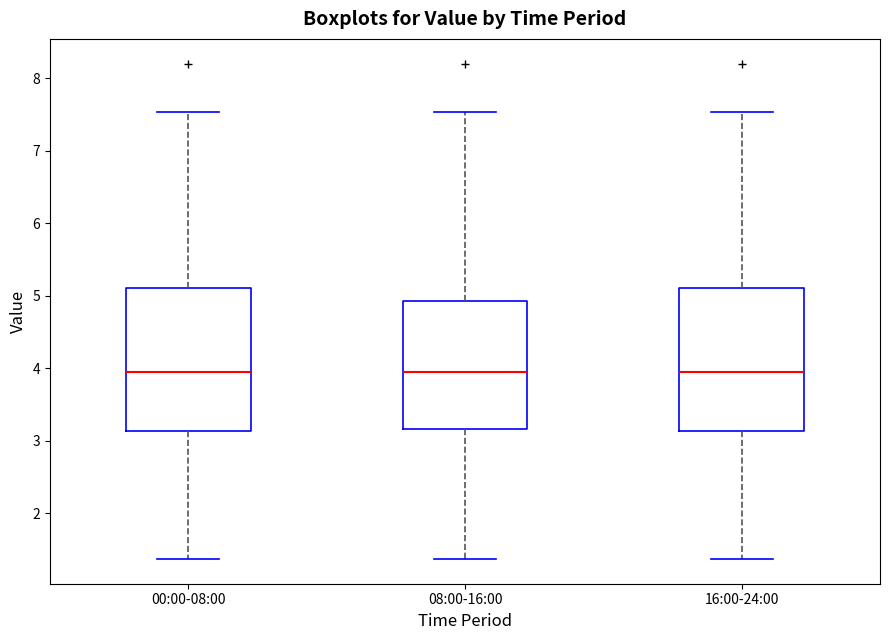

Reading left to right, read every box against the y-axis: the position of its median line, the range the box covers, and the ends of its whiskers. The values are not printed on the chart, so give them approximately, as read against the axis.

00:00-08:00: median 4.0, box 3.1 to 5.1, whiskers 1.4 to 7.5
08:00-16:00: median 4.0, box 3.2 to 4.9, whiskers 1.4 to 7.5
16:00-24:00: median 4.0, box 3.1 to 5.1, whiskers 1.4 to 7.5